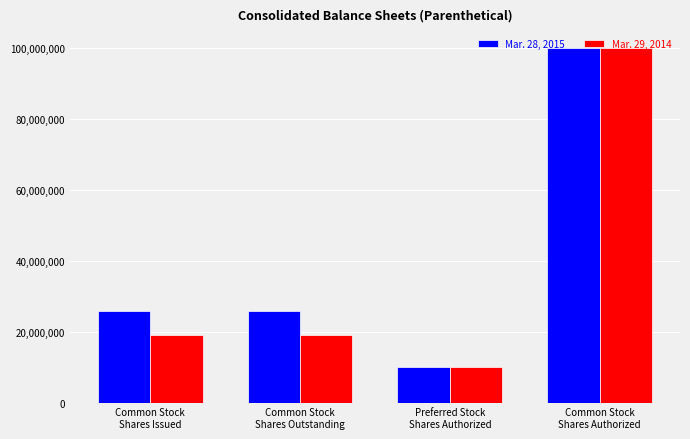

The value of Mar. 28, 2015 at Common Stock
Shares Outstanding is 25824569. True or false?

True